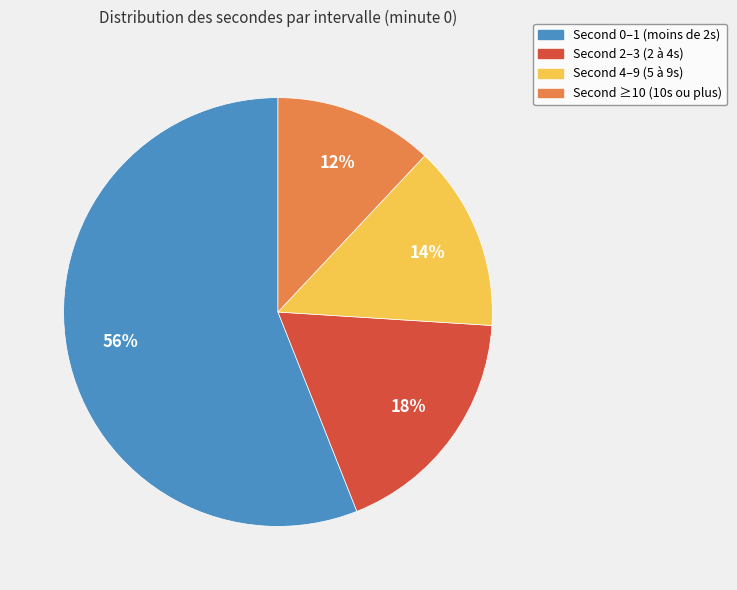

Does any single category account for the majority?

Yes